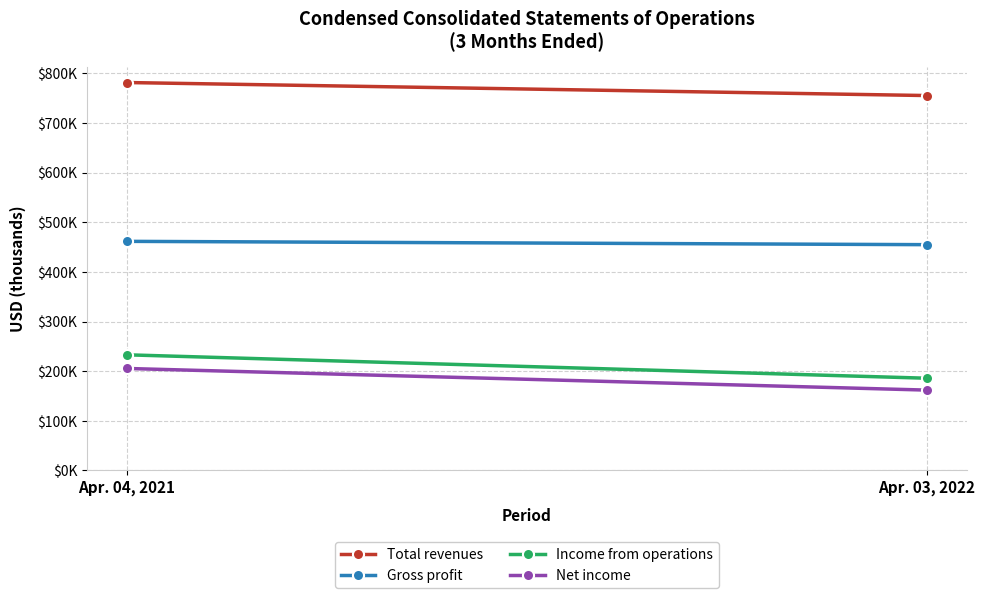

At how many categories does at least one series exceed 428188?

2